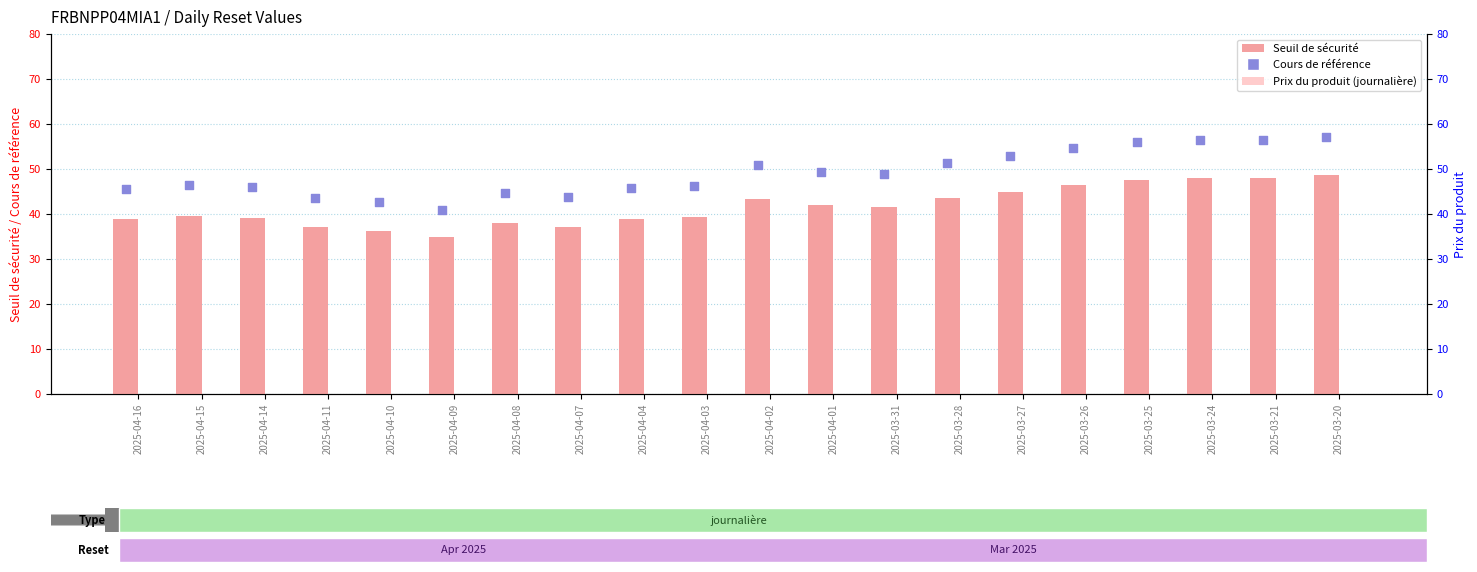

At how many categories does at least one series exceed 36?

20